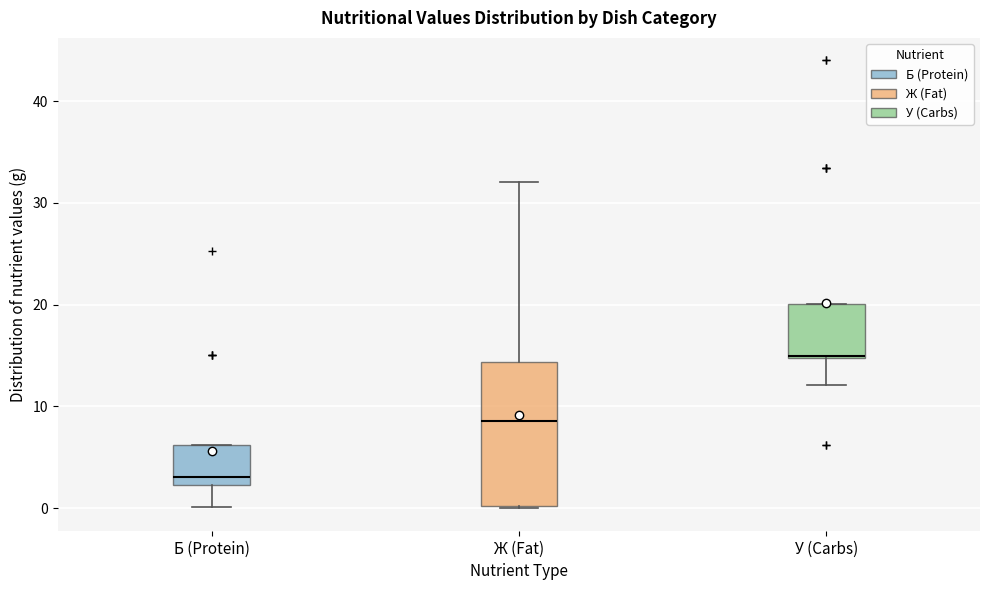

Reading left to right, transcribe this box plot: for each box, give where its median line is, the range the box spans, and where its two whiskers end, as read against the y-axis. The values are not printed on the chart, so give them approximately, as read against the axis.

Б (Protein): median 3, box 2 to 6, whiskers 0 to 6
Ж (Fat): median 9, box 0 to 14, whiskers 0 to 32
У (Carbs): median 15, box 15 to 20, whiskers 12 to 20